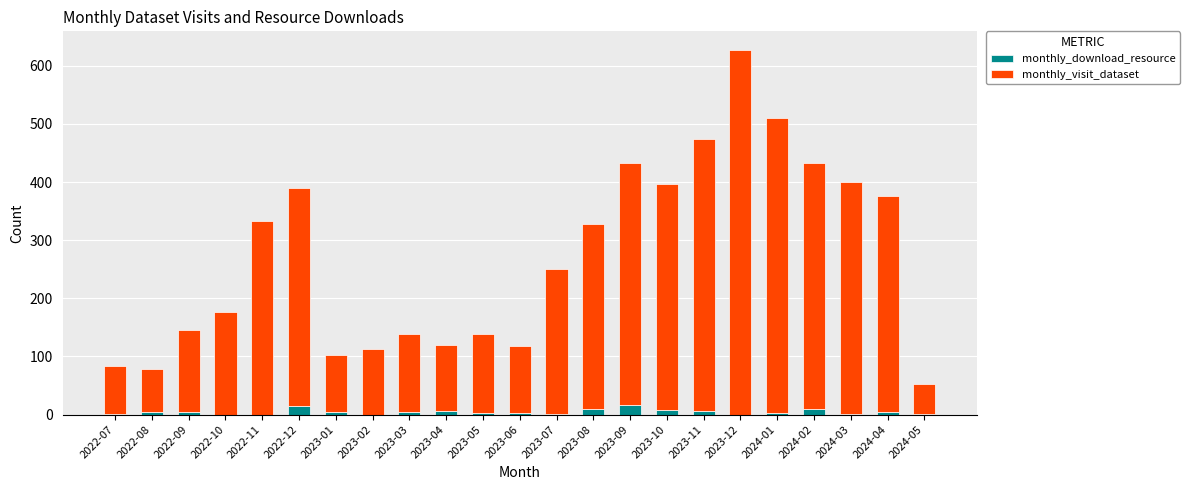

Are the bars horizontal?

No